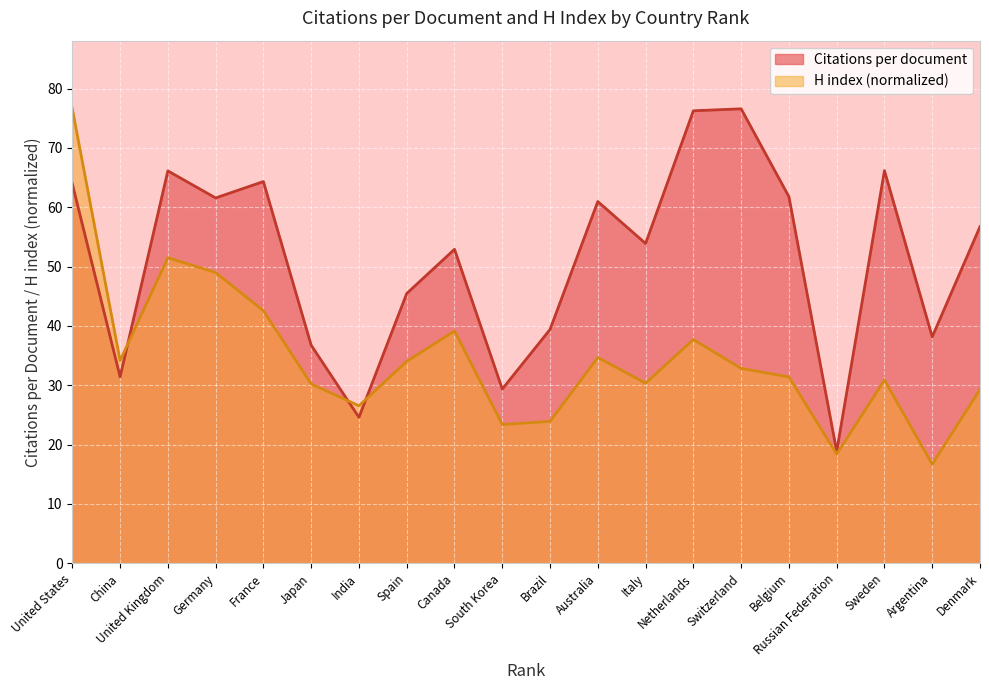

How many lines are shown in the chart?

2